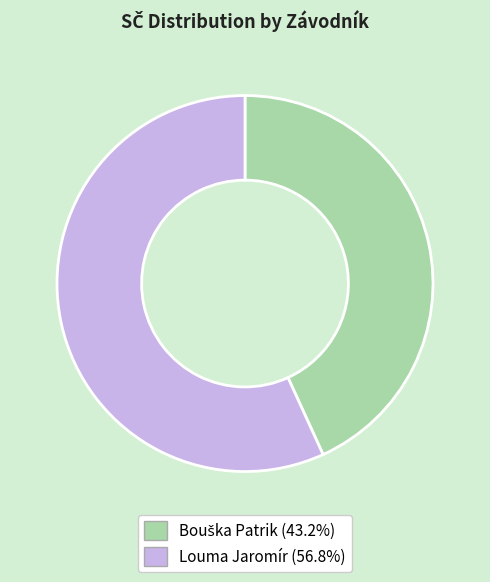

What is the largest slice in the pie chart?

Louma Jaromír